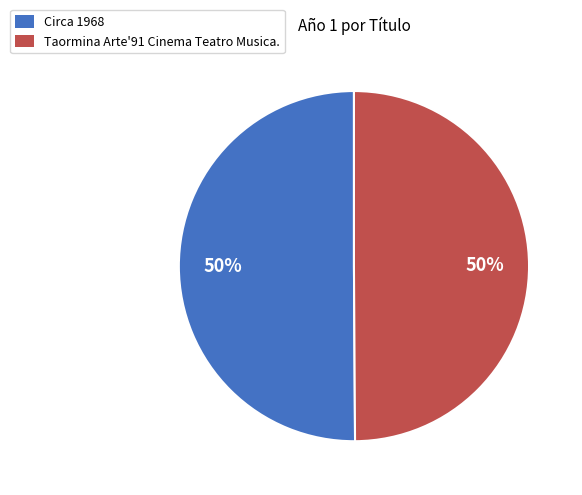

Is it true that Taormina Arte'91 Cinema Teatro Musica. is 37% of the pie?

False